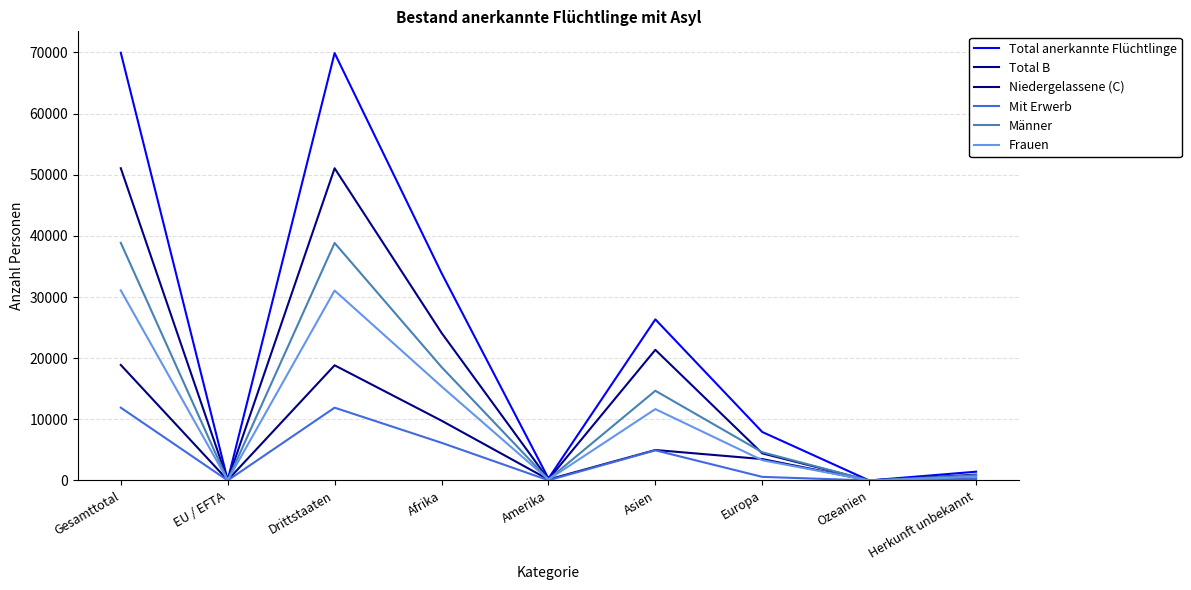

What is the label of the 1st point from the right?

Herkunft unbekannt